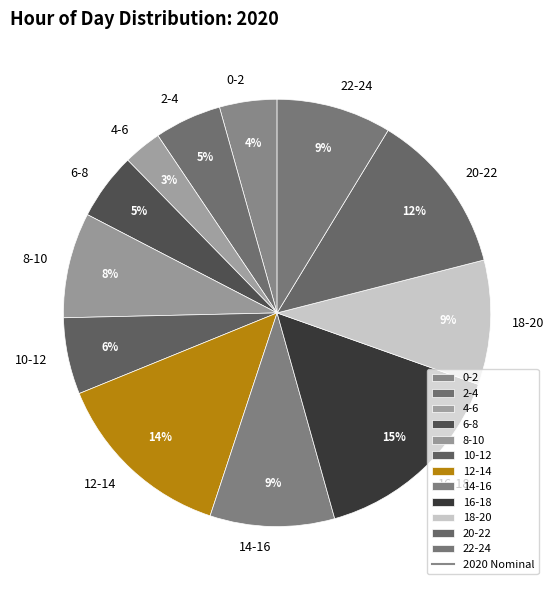

Combined, do 18-20 and 0-2 account for over 50%?

No